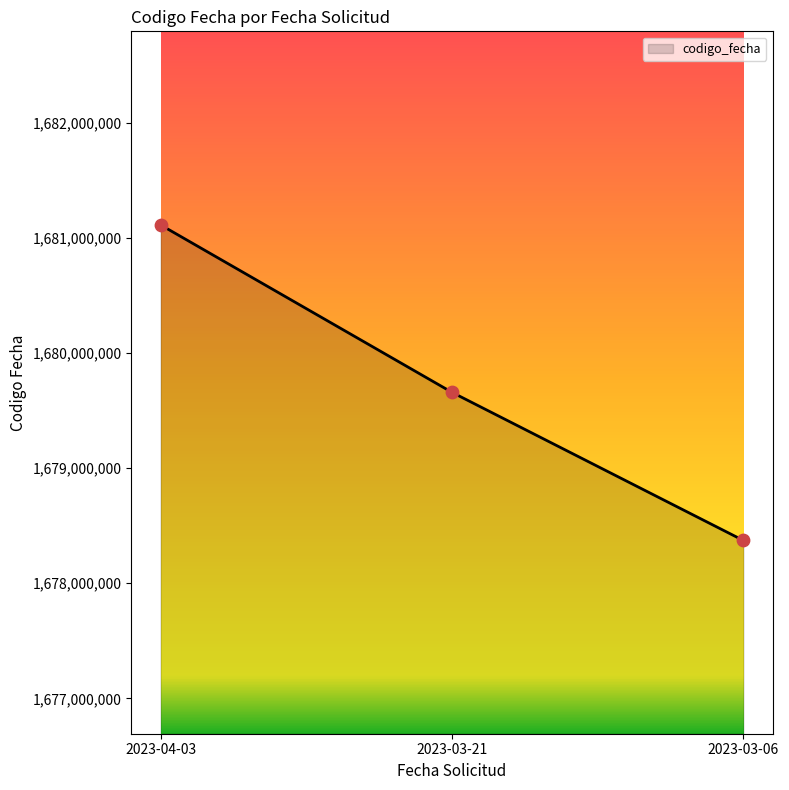

Between 2023-03-06 and 2023-04-03, which is larger?

2023-04-03